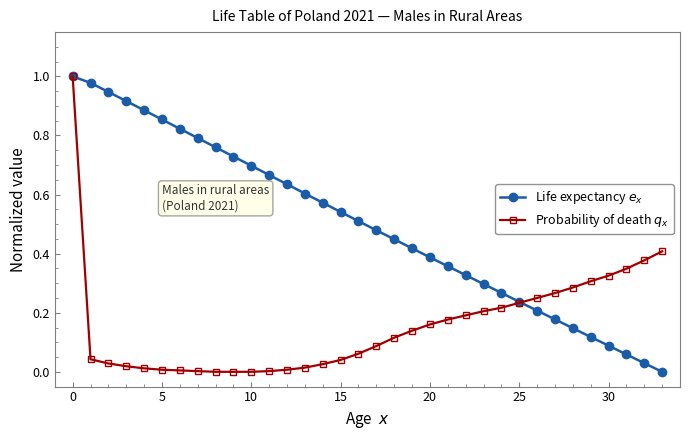

How many data points does each series have?

34